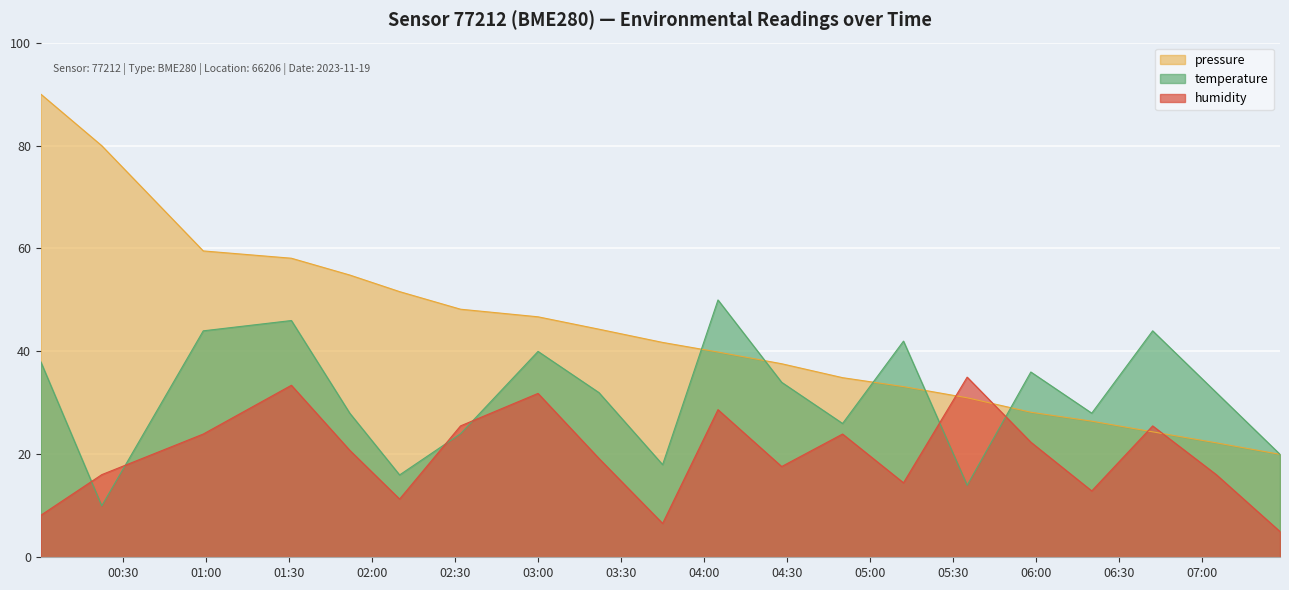

Reading left to right, extract all data points from this chart.

pressure: 90.0	80.0	59.5	58.1	54.8	51.6	48.2	46.7	44.3	41.7	39.9	37.6	34.9	33.2	31.0	28.2	26.4	24.4	22.2	20.0
temperature: 38.0	10.0	44.0	46.0	28.0	16.0	24.0	40.0	32.0	18.0	50.0	34.0	26.0	42.0	14.0	36.0	28.0	44.0	32.0	20.0
humidity: 8.2	16.1	23.9	33.4	20.8	11.3	25.5	31.8	19.2	6.6	28.7	17.6	23.9	14.5	35.0	22.4	12.9	25.5	16.1	5.0